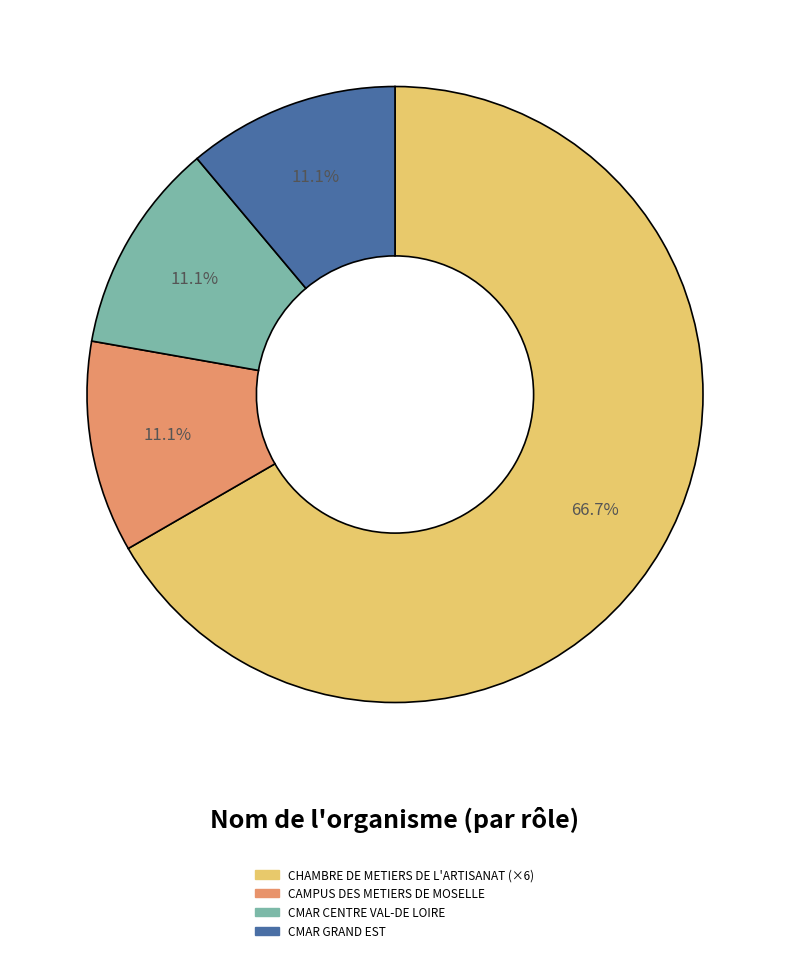

How many segments does this pie chart have?

4